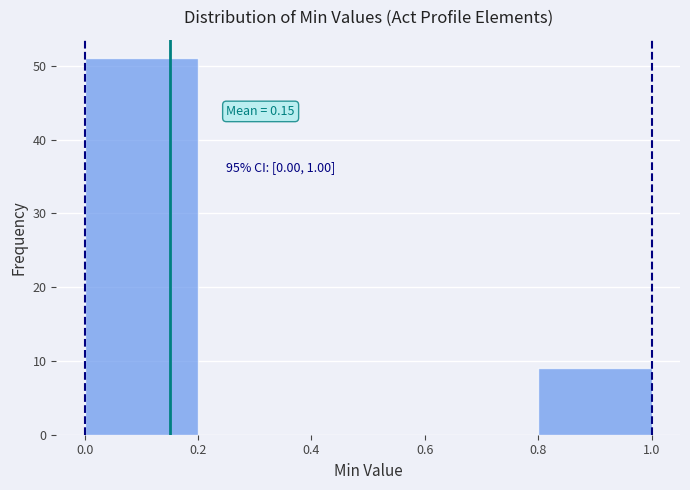

Which range on the x-axis has the tallest bar?

0.0 to 0.2